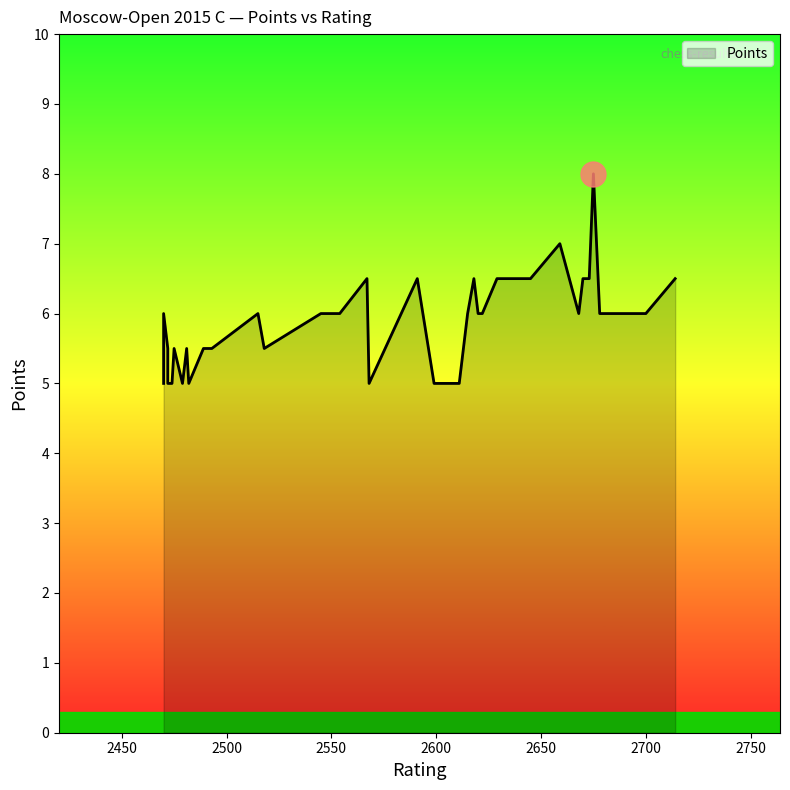

What is the maximum value shown in the chart?

8.0